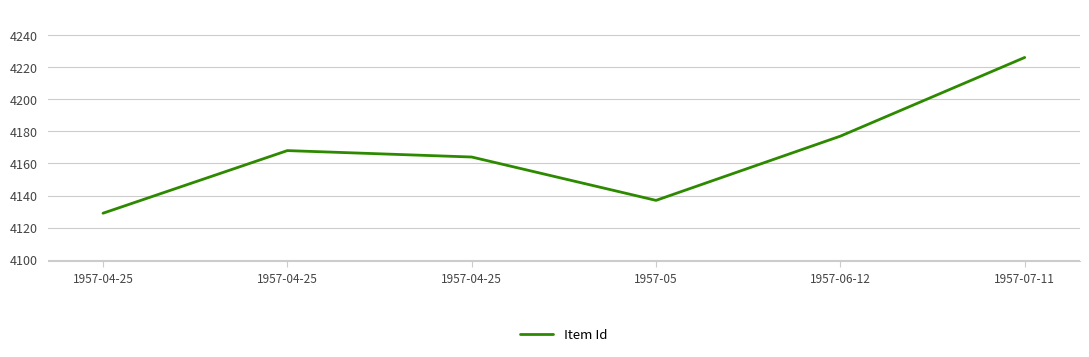

Which label corresponds to the largest value in the chart?

1957-07-11